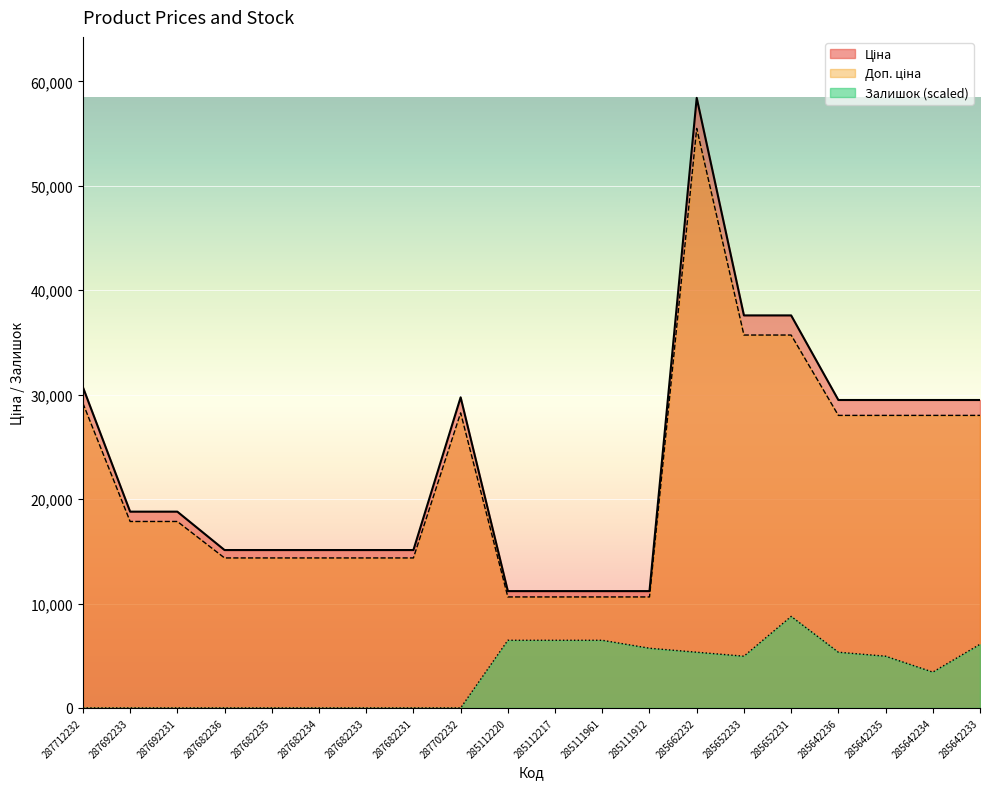

List the series in order of their peak value, lowest first.

Залишок, Доп. ціна, Ціна